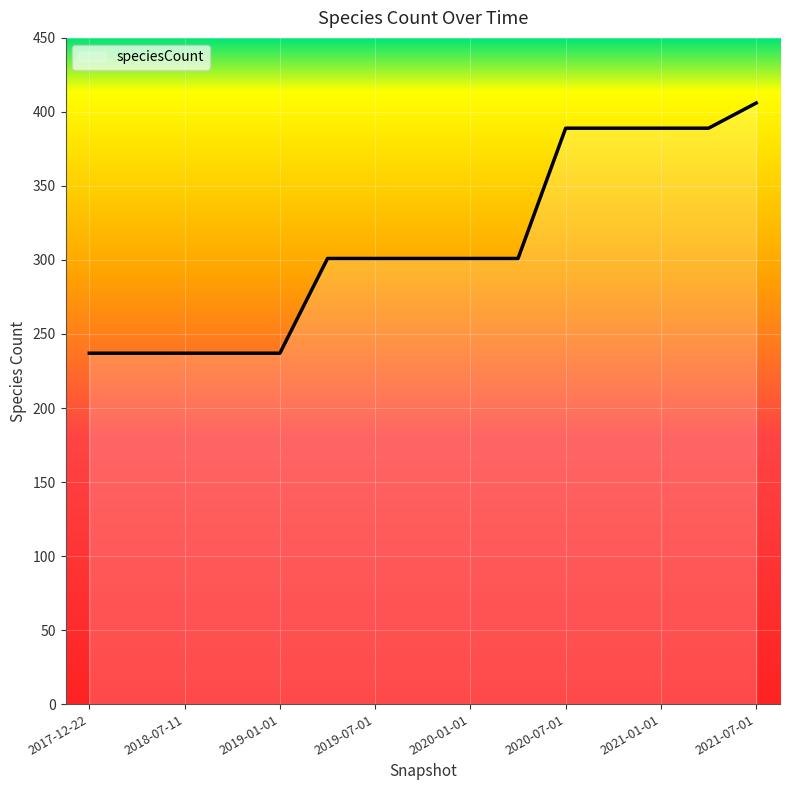

What is the average value?

310